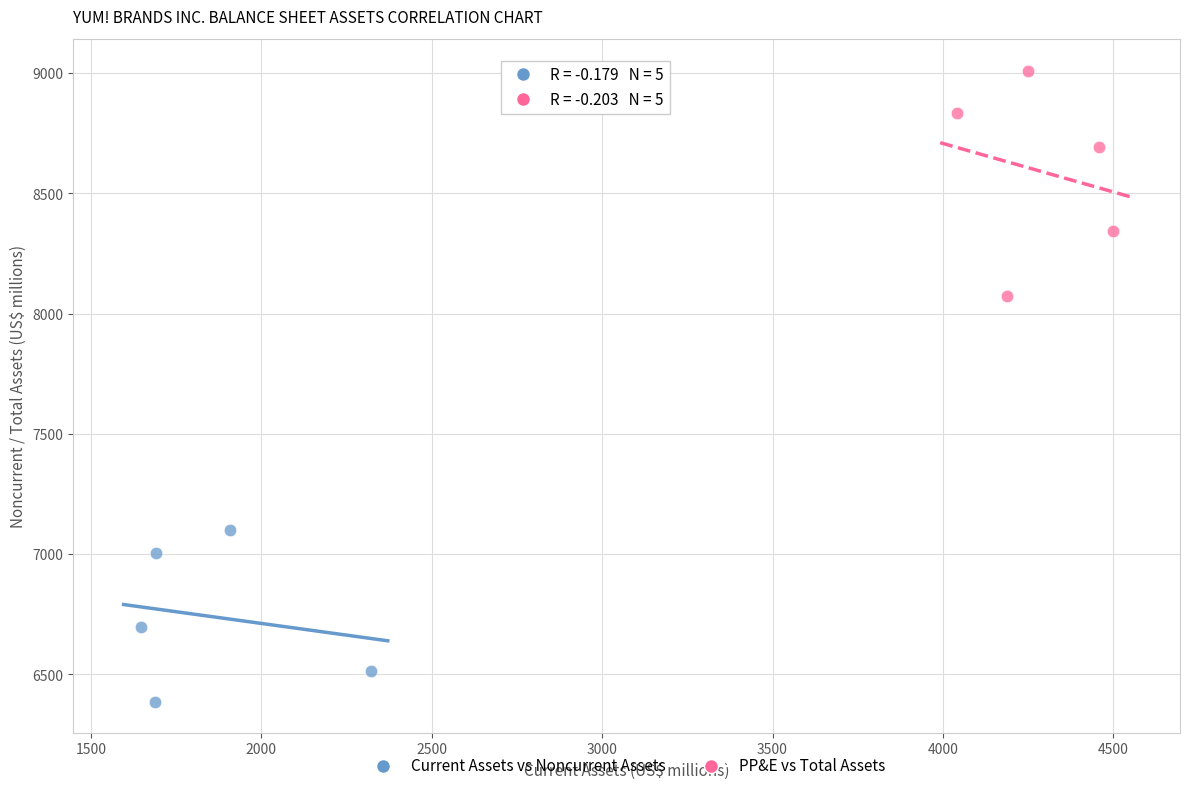

Which series contains the lowest Y value?

Current Assets vs Noncurrent Assets